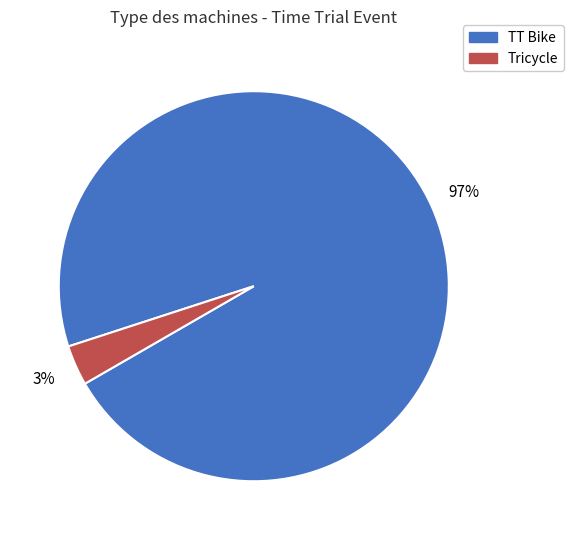

Between TT Bike and Tricycle, which is larger?

TT Bike